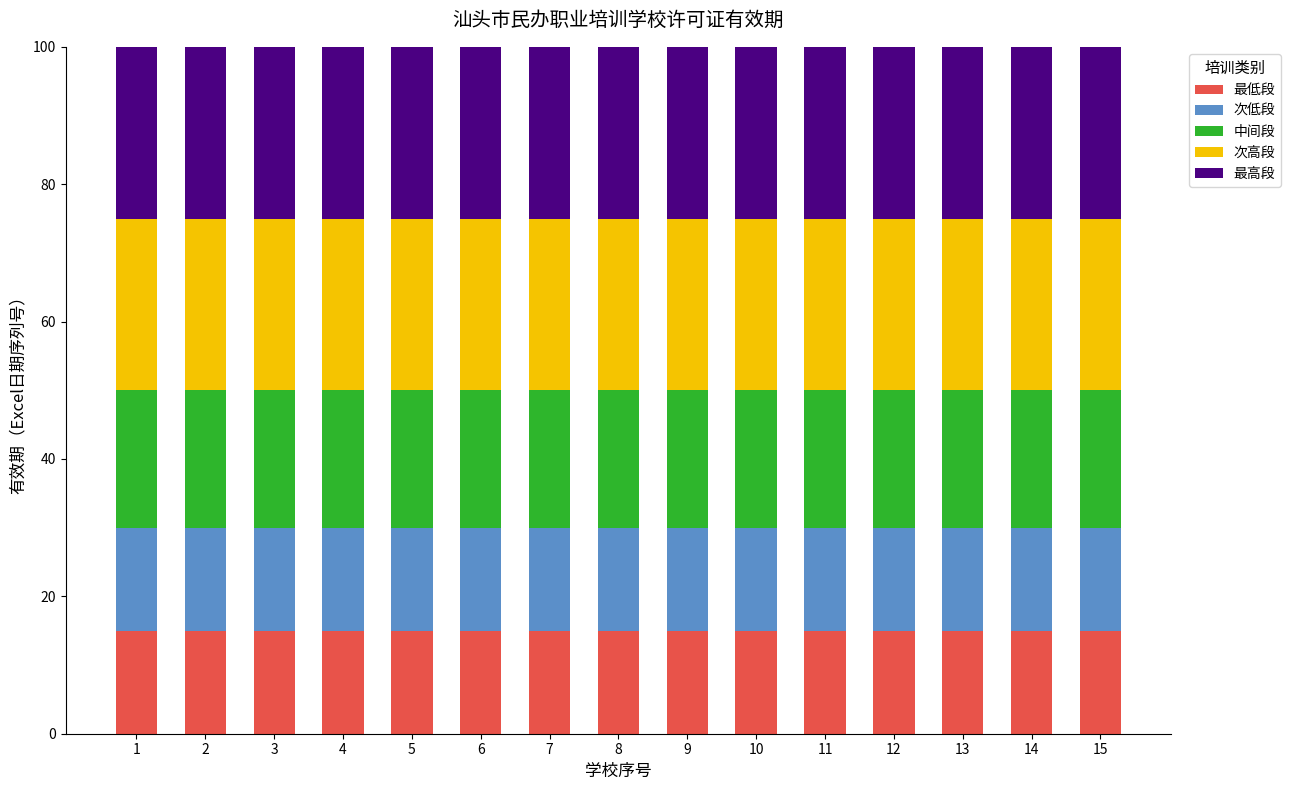

What is the total value across all series at 14?

100